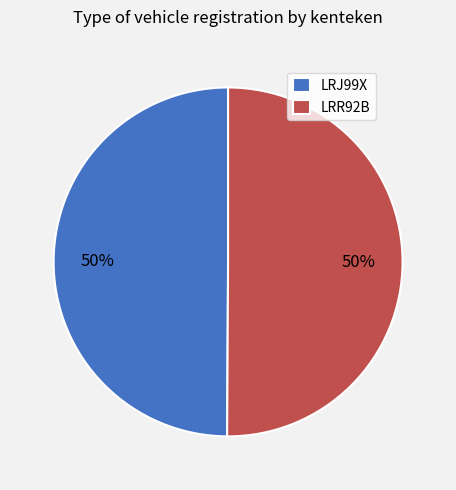

Is it true that LRJ99X is 50% of the pie?

True